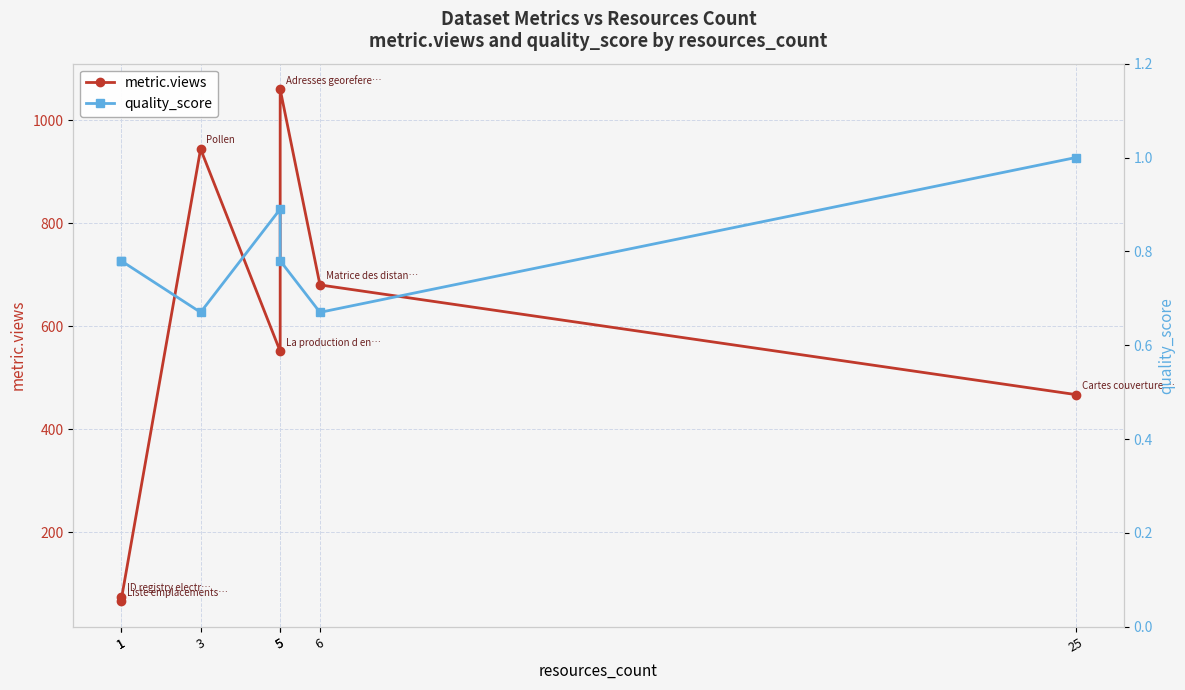

At how many categories does at least one series exceed 732?

2